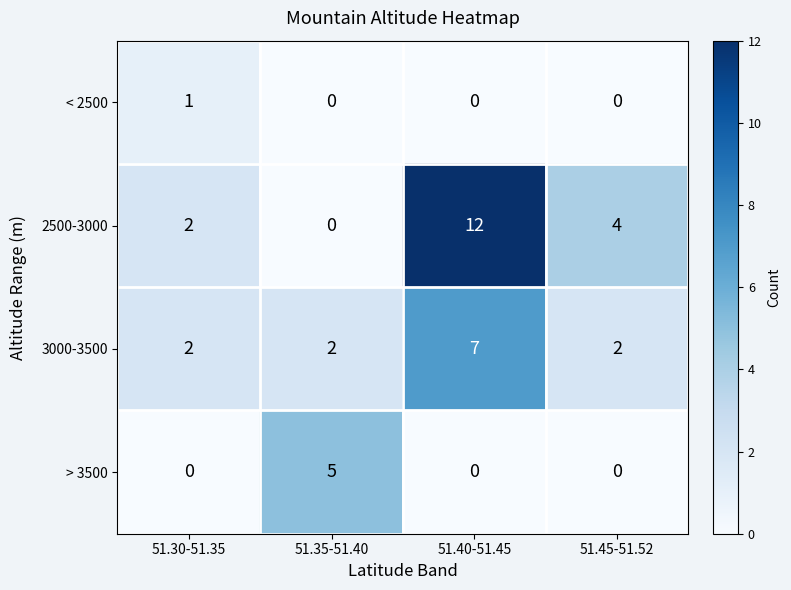

Which category has the highest value across all series?

51.40-51.45